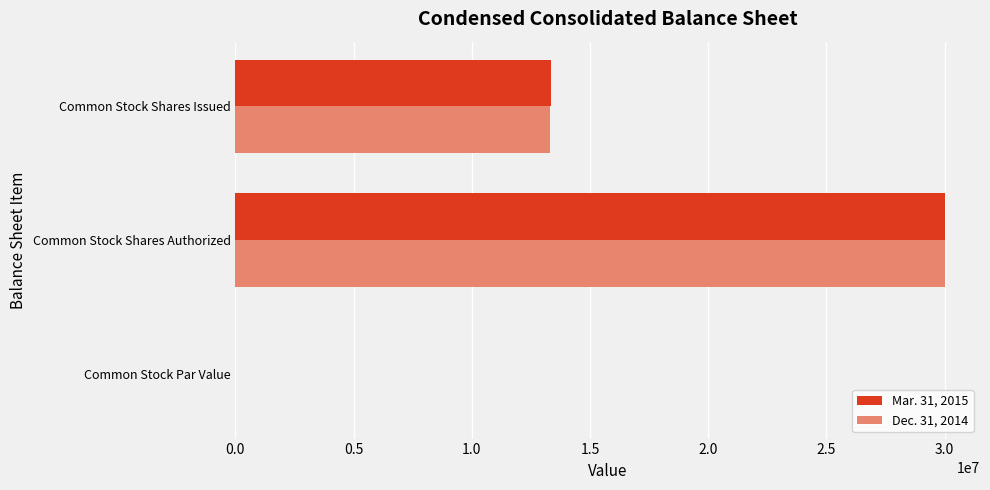

At which category is the sum across all series the highest?

Common Stock Shares Authorized